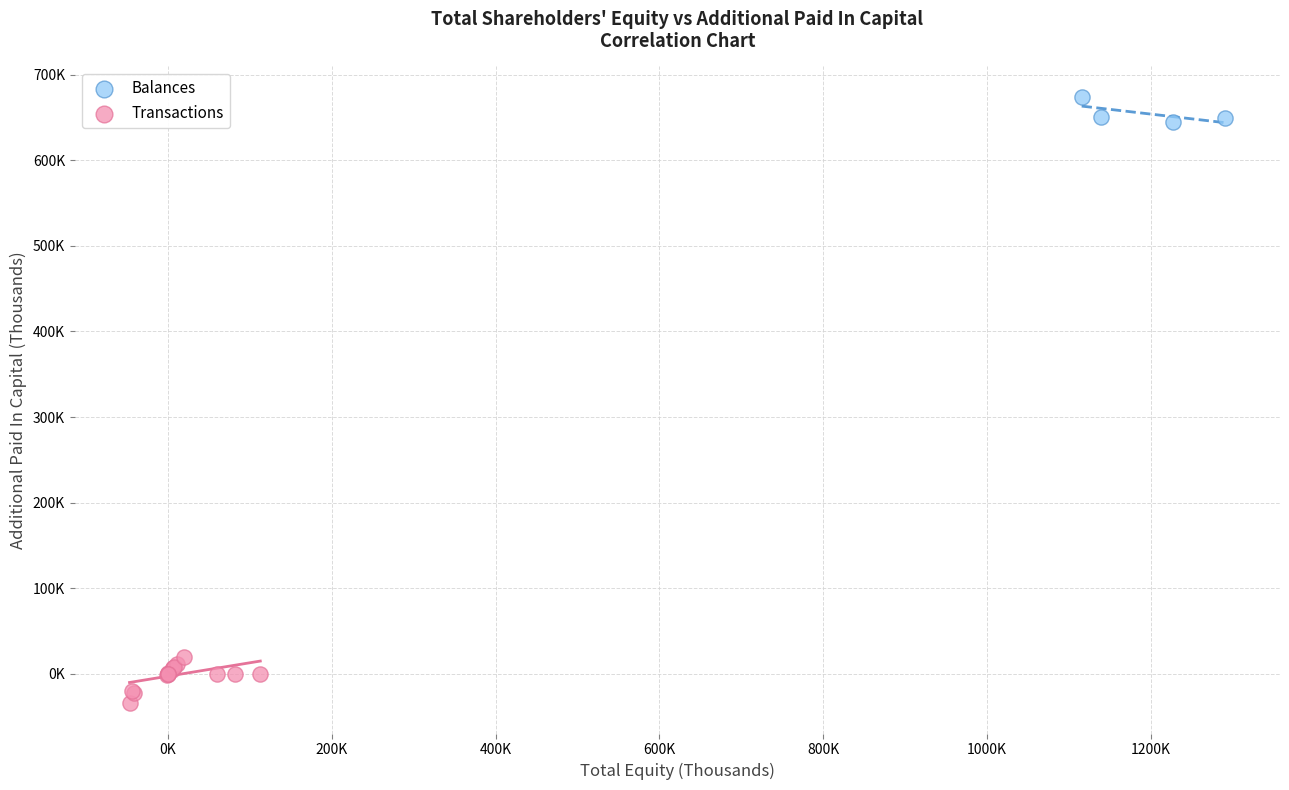

What are all the series names shown in the legend?

Balances, Transactions